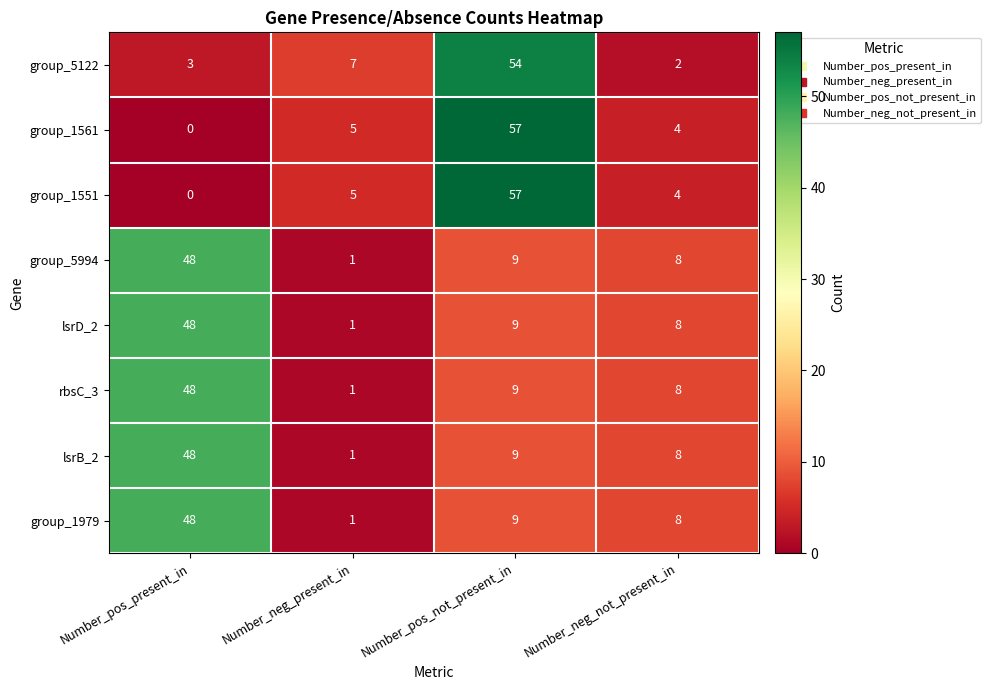

Which category has the lowest value in the group_1561 series?

Number_pos_present_in